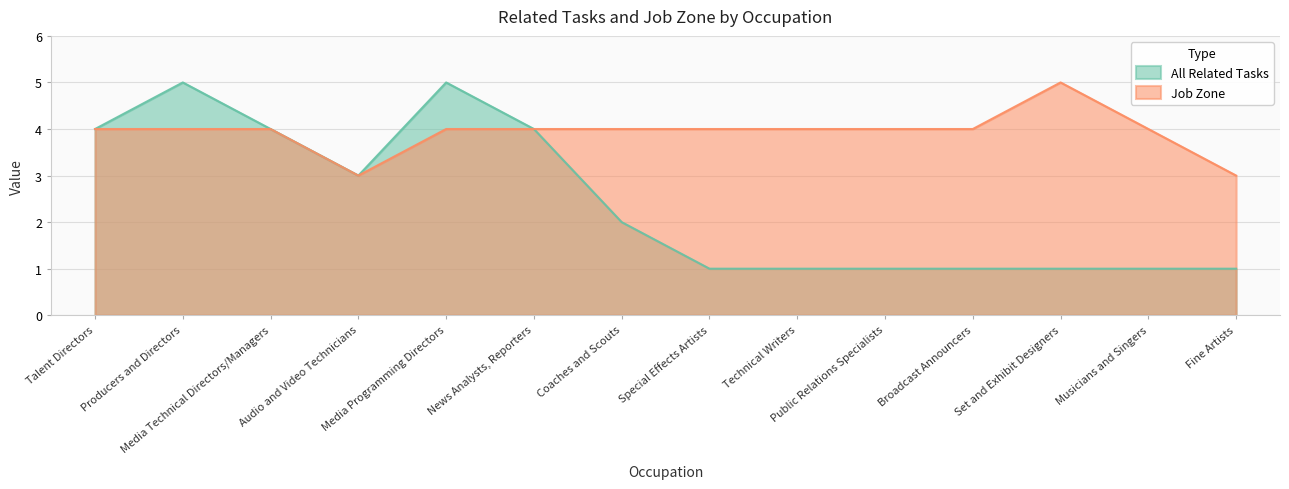

The Job Zone series shows 4 at Special Effects Artists. True or false?

True